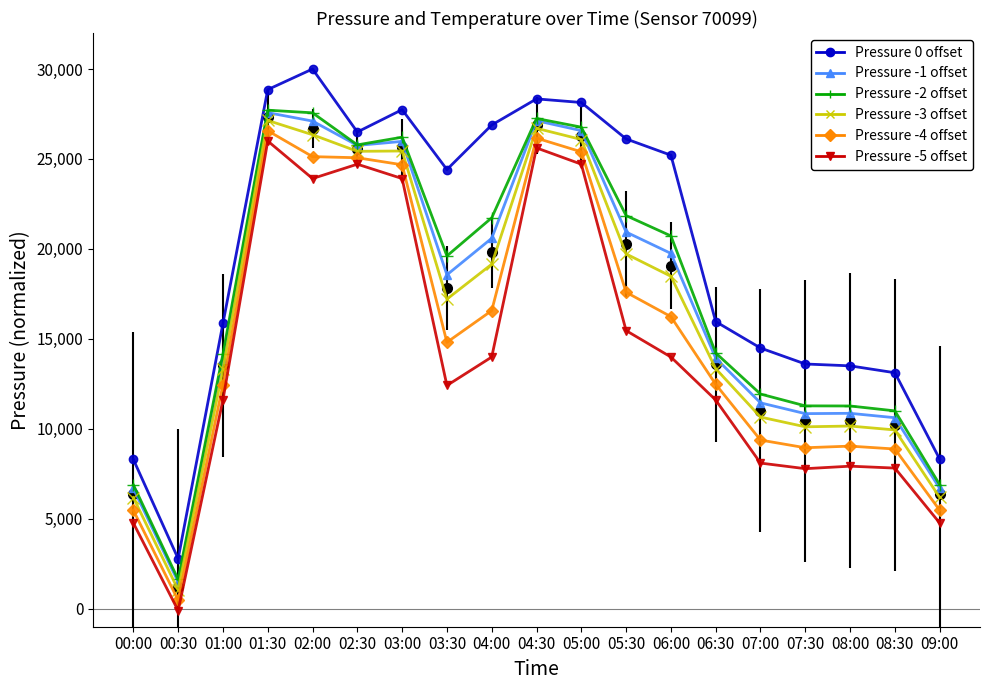

Between 01:00 and 04:30, which is larger?

04:30